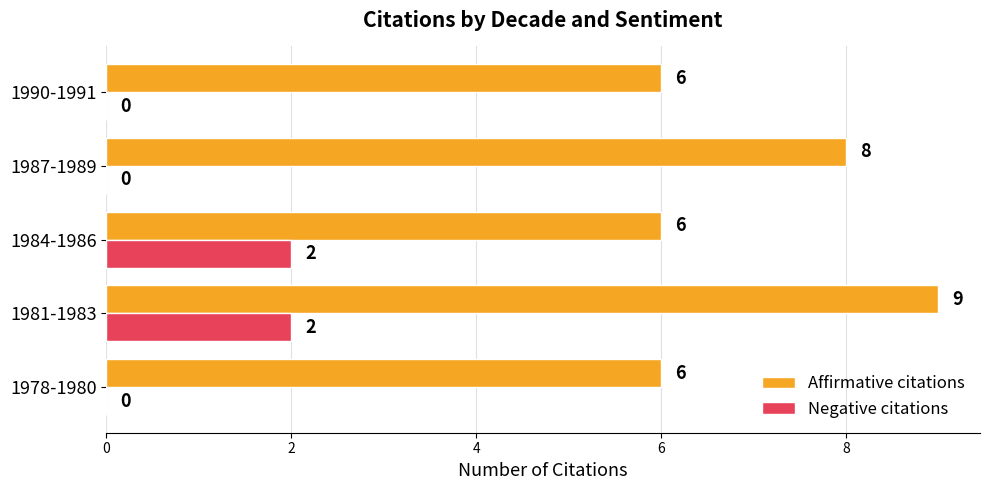

The Affirmative citations series shows 15 at 1981-1983. True or false?

False